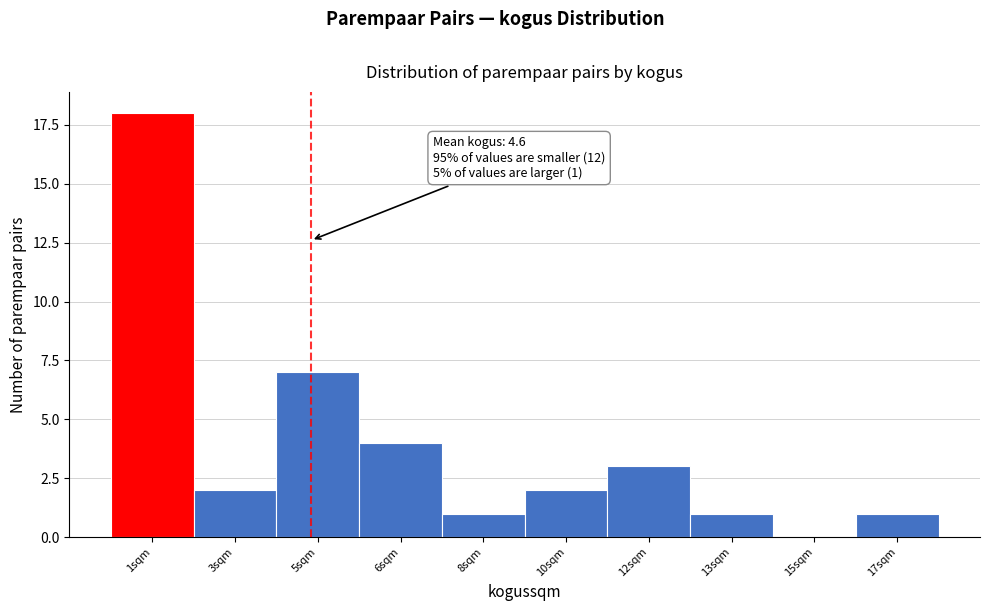

Reading left to right, what are all the values shown in this chart?

1sqm=18	3sqm=2	5sqm=7	6sqm=4	8sqm=1	10sqm=2	12sqm=3	13sqm=1	15sqm=0	17sqm=1